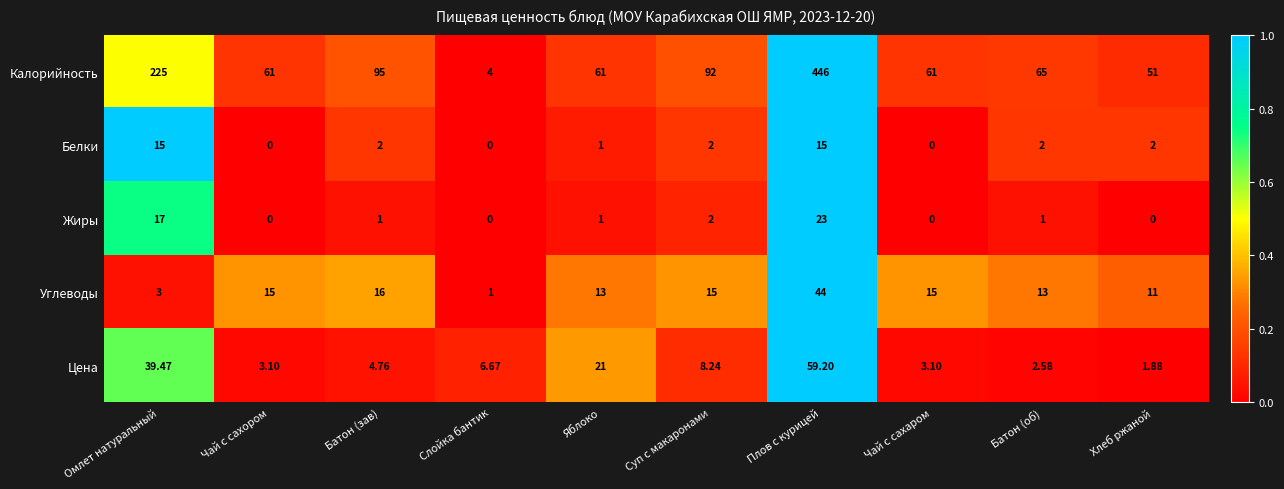

Rank the series at Батон (зав) from highest to lowest value.

Калорийность, Углеводы, Цена, Белки, Жиры